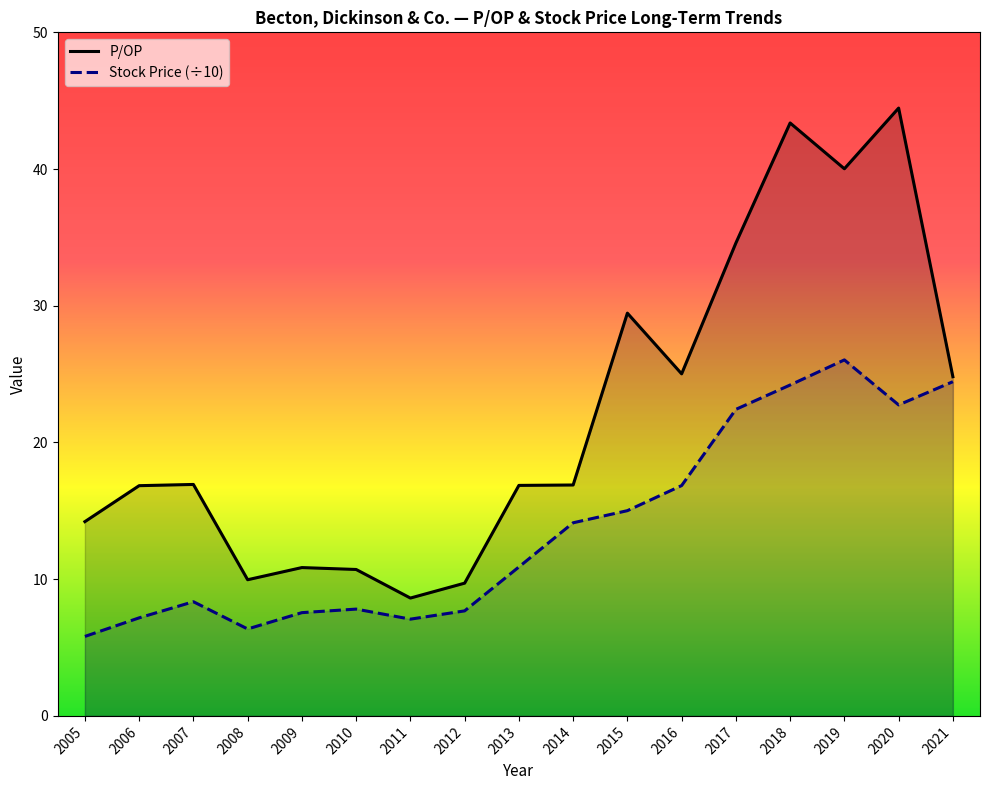

What is the value of the Stock Price (÷10) point at the 7th from the left?

7.1